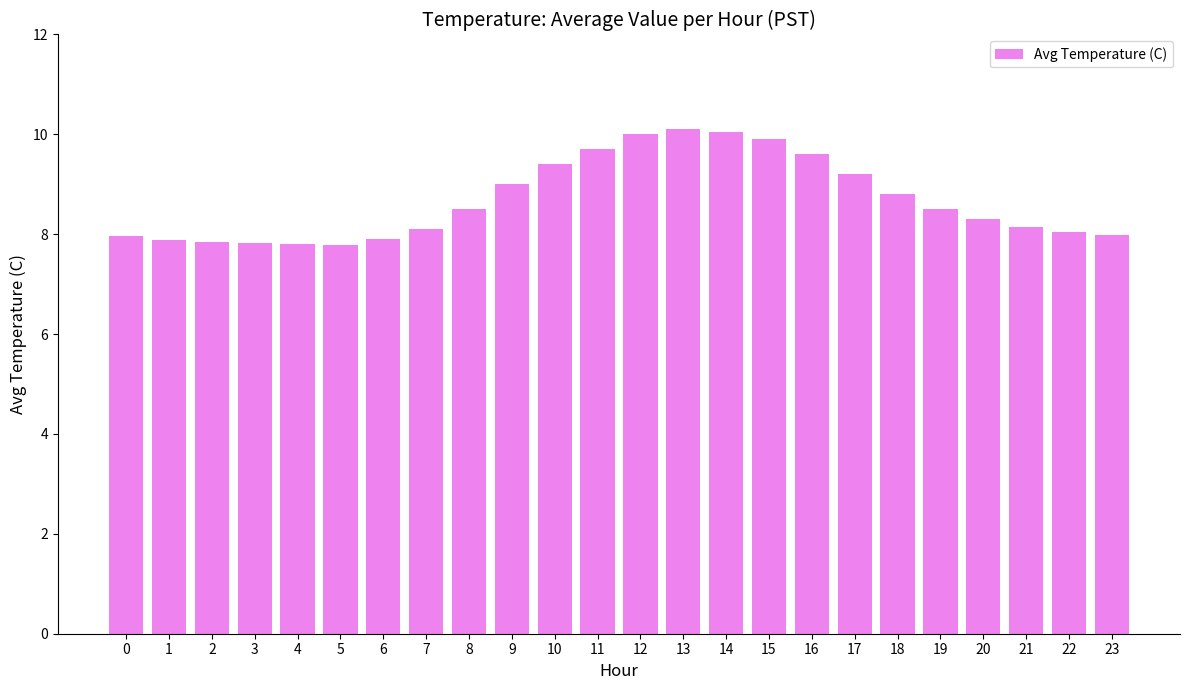

True or false: the data shows 6.0 at 11.

False